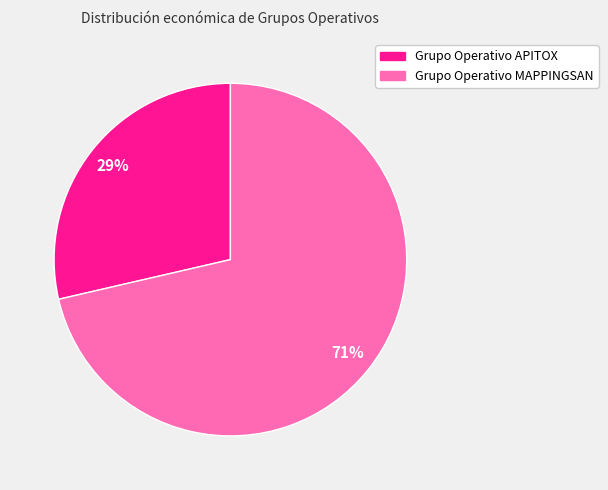

True or false: Grupo Operativo MAPPINGSAN accounts for 71% of the total.

True